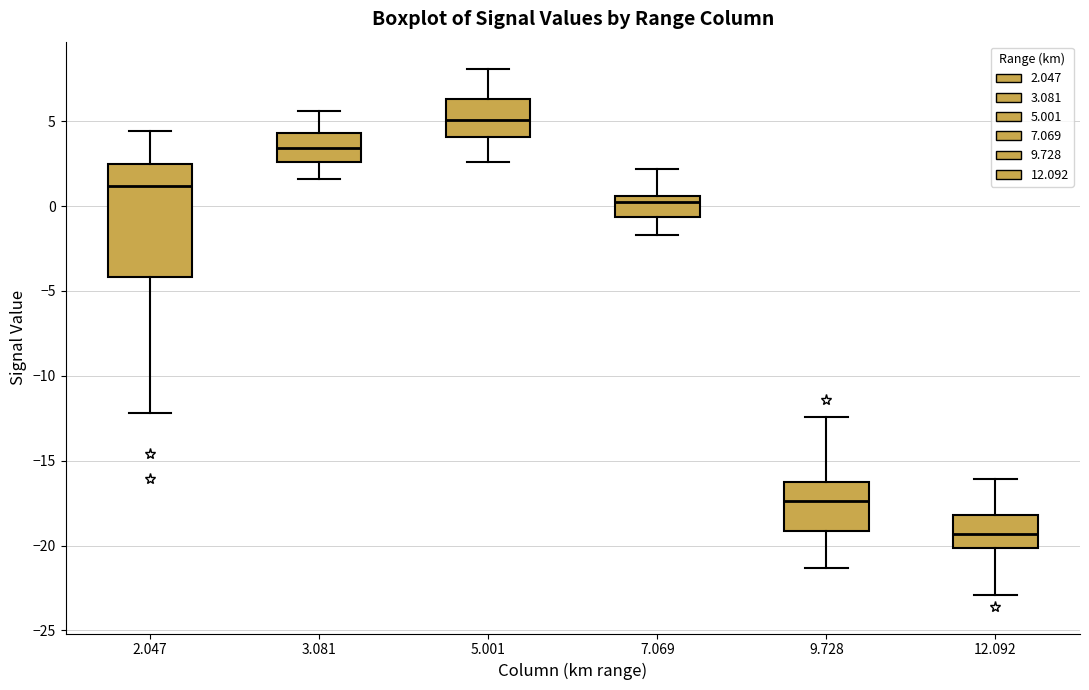

Which box has the lowest median line?

12.092